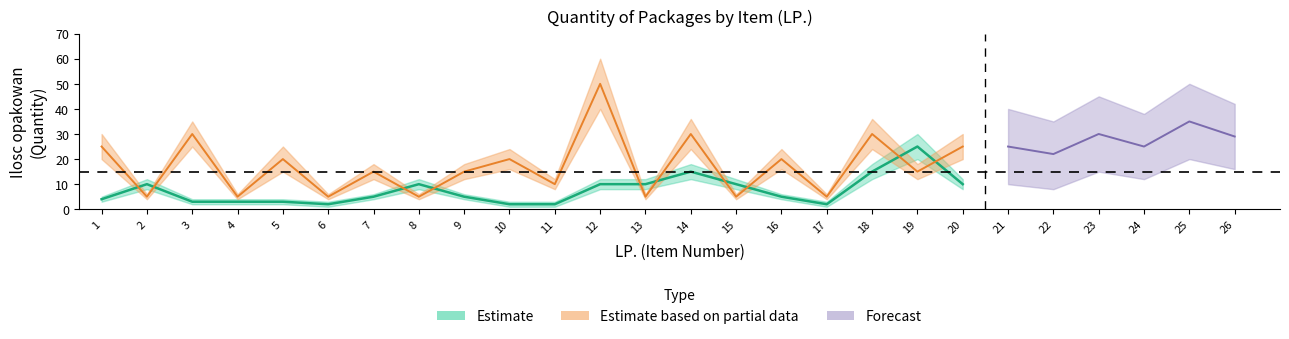

What is the value of the Partial_lo point at the 1st from the left?

20